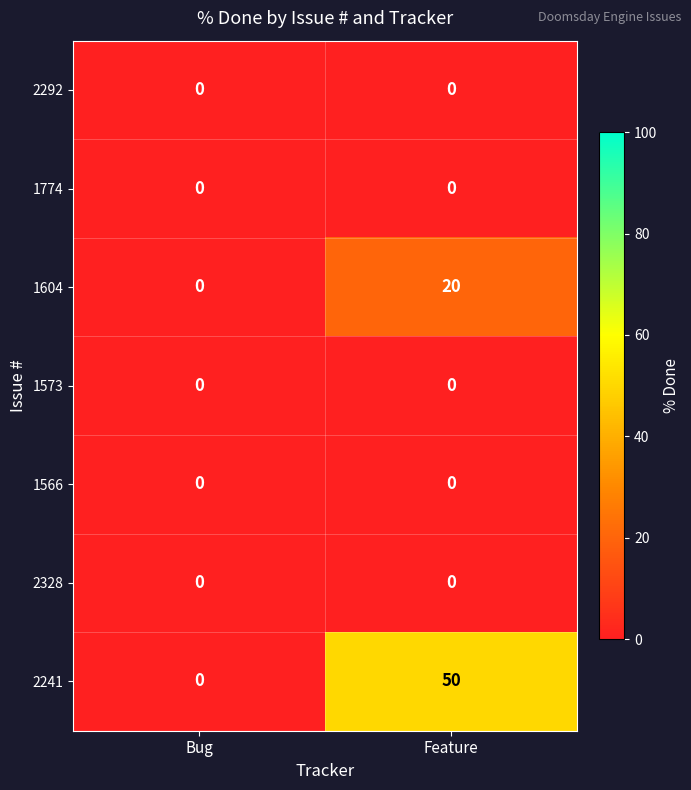

Is it true that 2241 equals 73 at Feature?

False